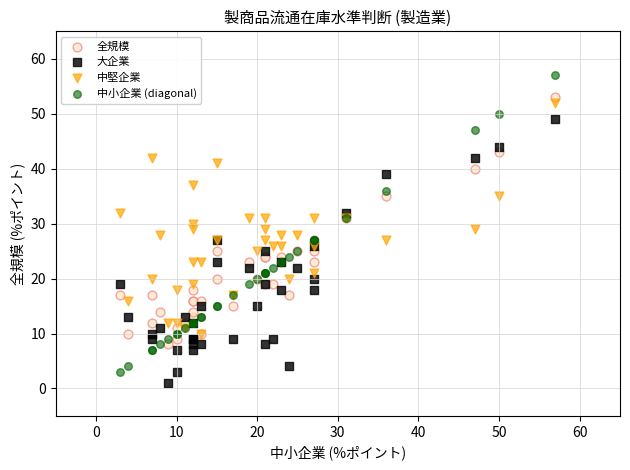

What are all the series names shown in the legend?

全規模, 大企業, 中堅企業, 中小企業 (diagonal)